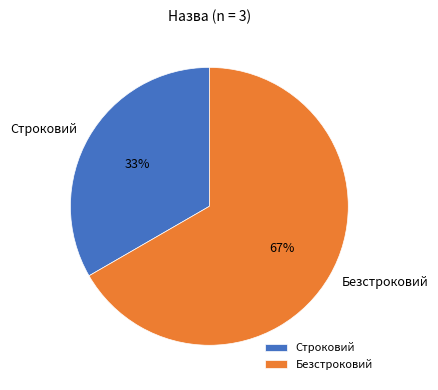

True or false: Безстроковий accounts for 67% of the total.

True